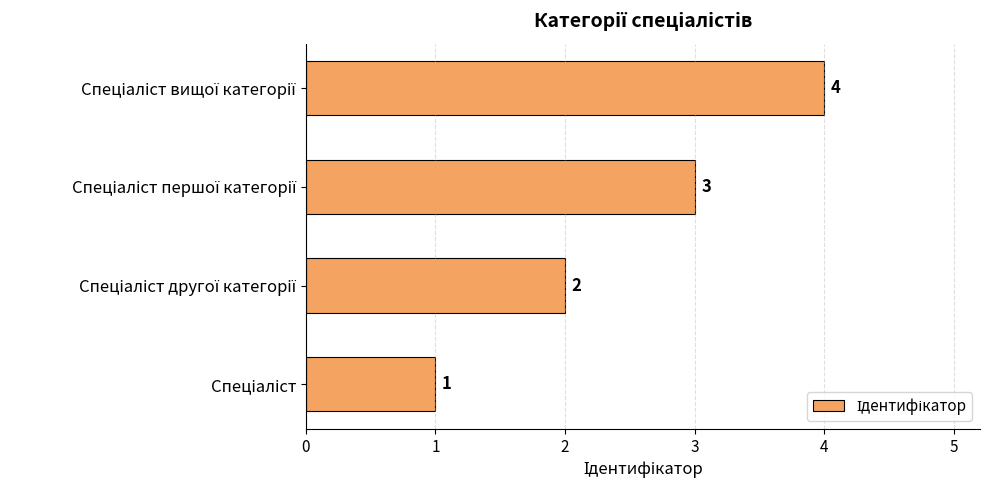

What is the difference between the maximum and minimum values?

3